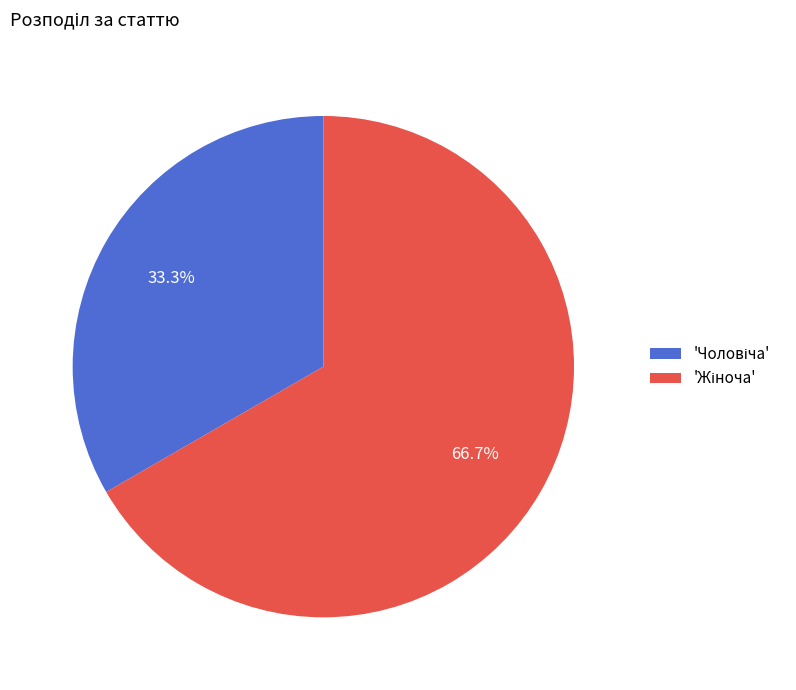

Is there a majority slice in this chart?

Yes